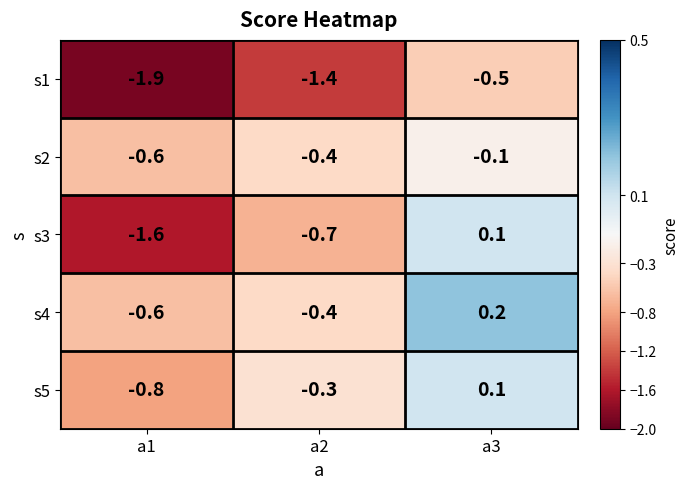

The s2 series shows -0.1 at a3. True or false?

True